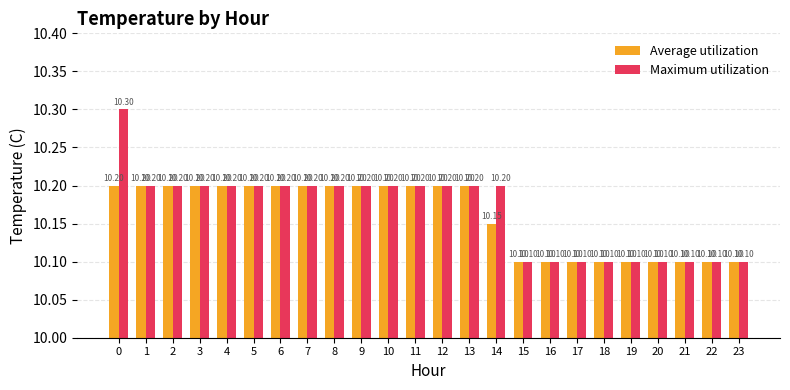

Does the chart contain any negative values?

No